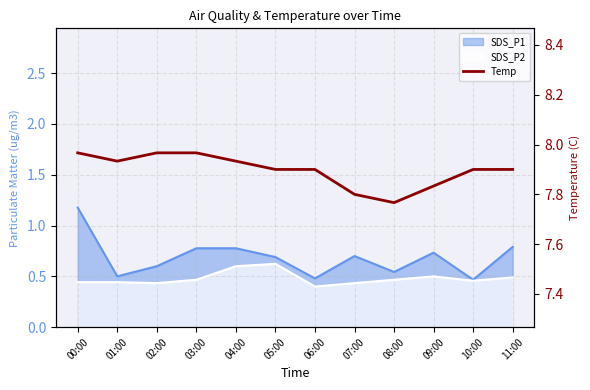

Reading left to right, list all the values displayed in this chart.

00:00=8.0	01:00=7.9	02:00=8.0	03:00=8.0	04:00=7.9	05:00=7.9	06:00=7.9	07:00=7.8	08:00=7.8	09:00=7.8	10:00=7.9	11:00=7.9